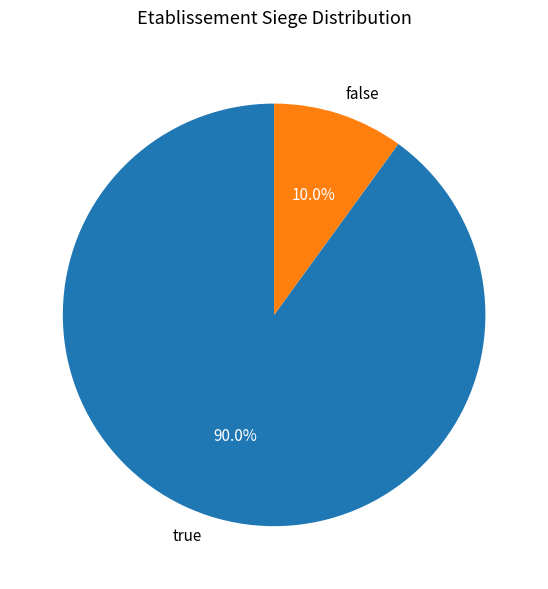

Which slice is the largest?

true